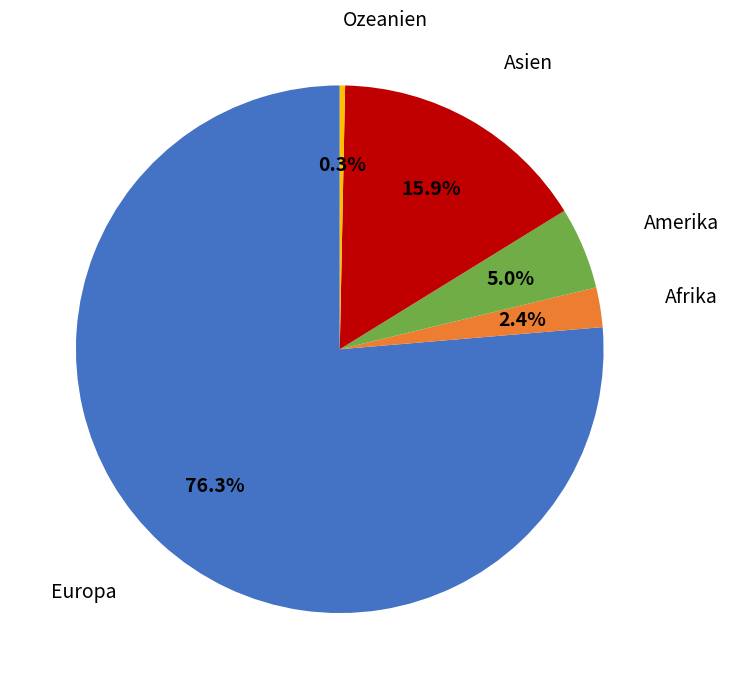

To the nearest percent, what is the difference between the largest and smallest slice percentages?

76%